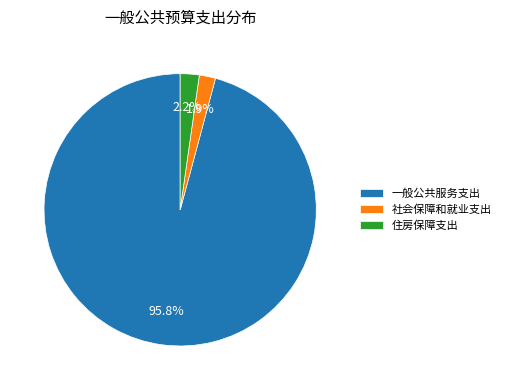

How many segments does this pie chart have?

3